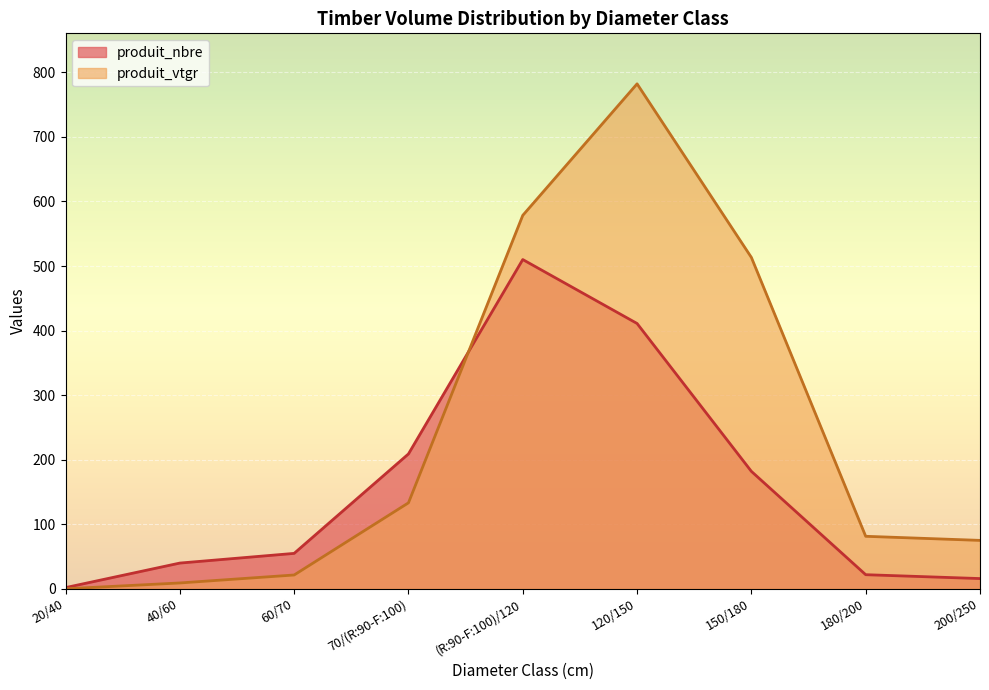

Which category has the highest value in the produit_nbre series?

(R:90-F:100)/120